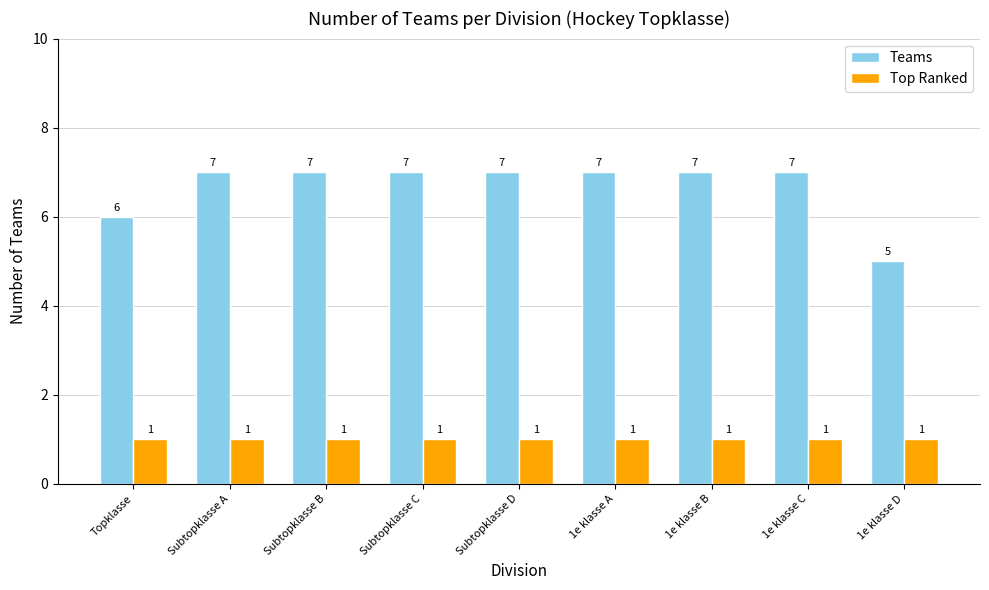

What is the total value across all series at 1e klasse A?

8